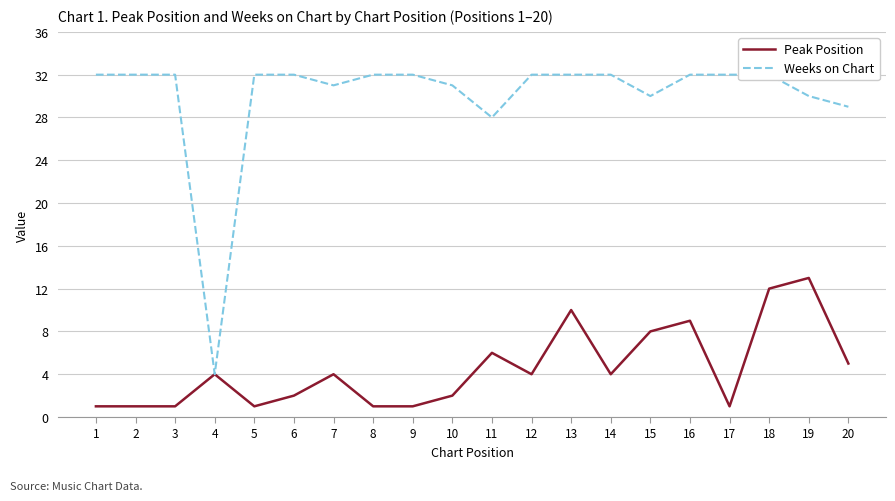

How many values in the Peak Position series are below 4?

9